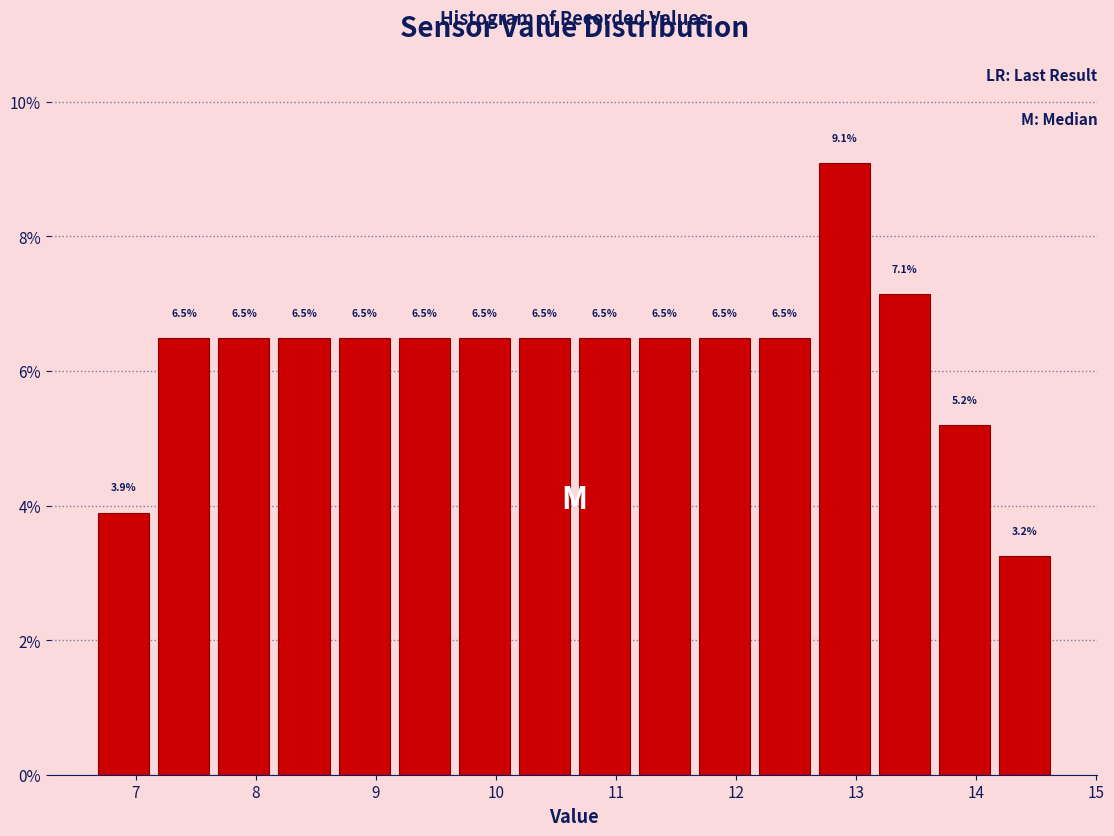

What is the height of the bar covering 14.15 to 14.65 on the x-axis? The bar edges are not printed on the chart, so give them approximately, as read against the axis.

3.2